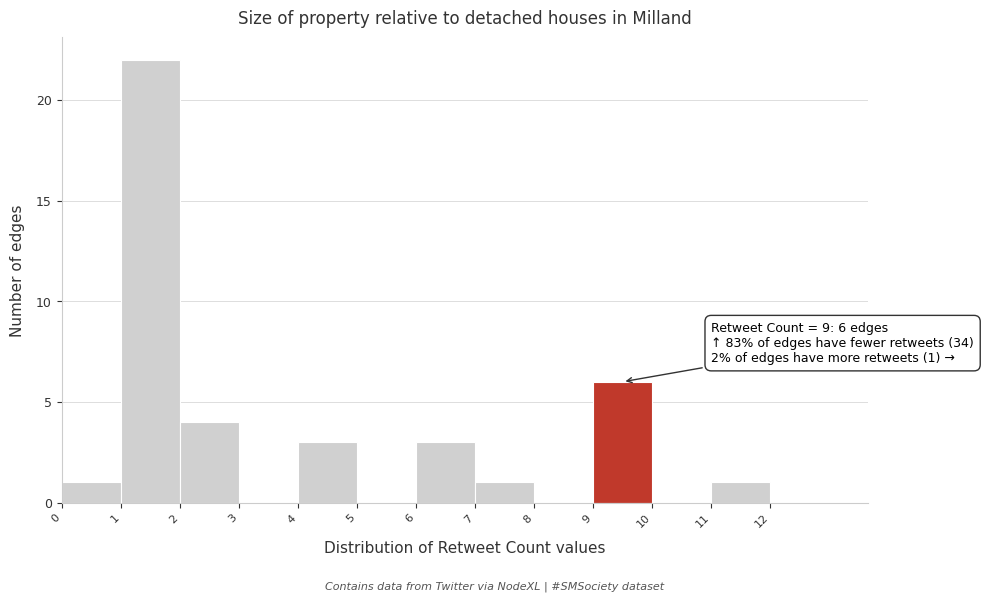

Which range on the x-axis has the tallest bar?

1 to 2